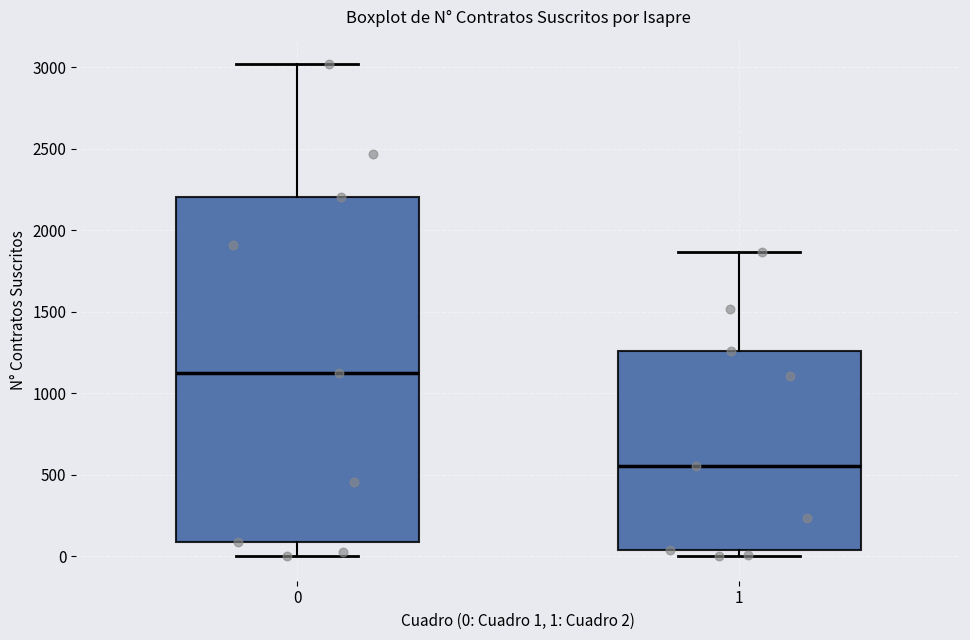

Where is the upper edge of the box at x = 0 on the y-axis? The values are not printed on the chart, so give them approximately, as read against the axis.

2200